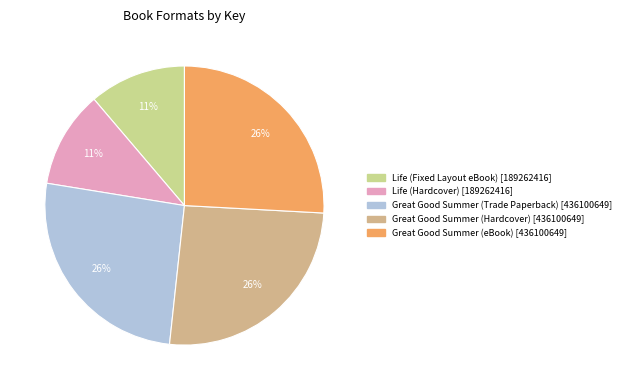

How many segments does this pie chart have?

5